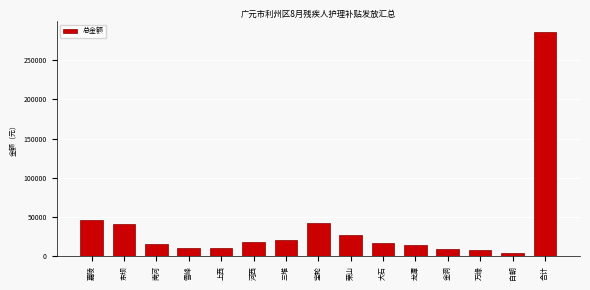

What is the approximate value at 东坝, to the nearest 10?

41130